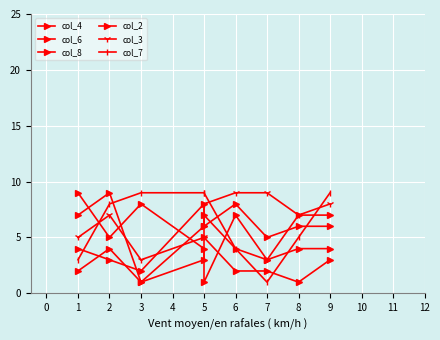

Is the value of col_8 at 6 greater than the value of col_4 at 8?

No